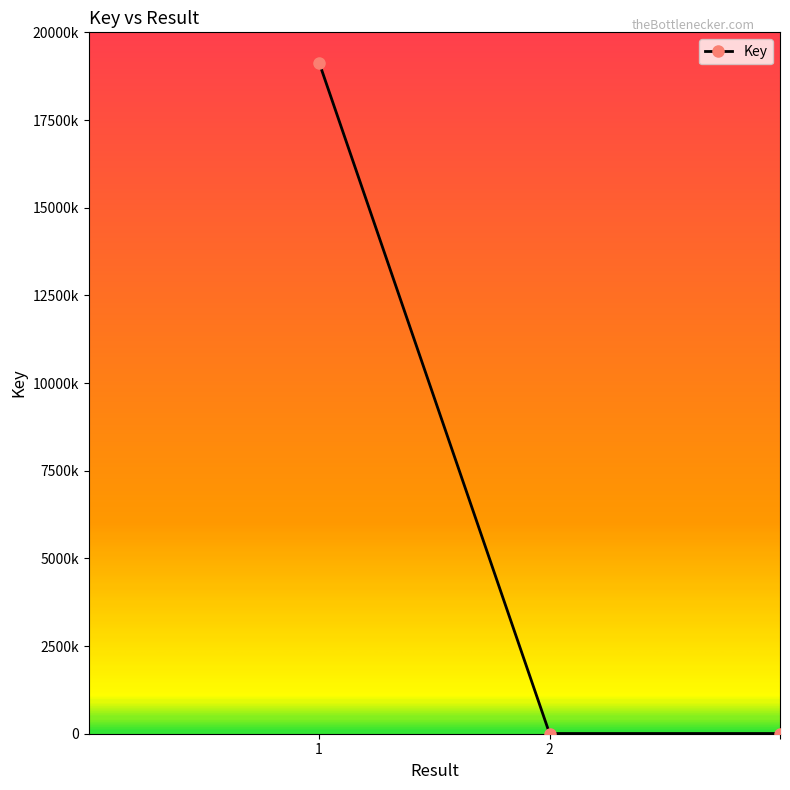

Does the chart have visible grid lines?

No